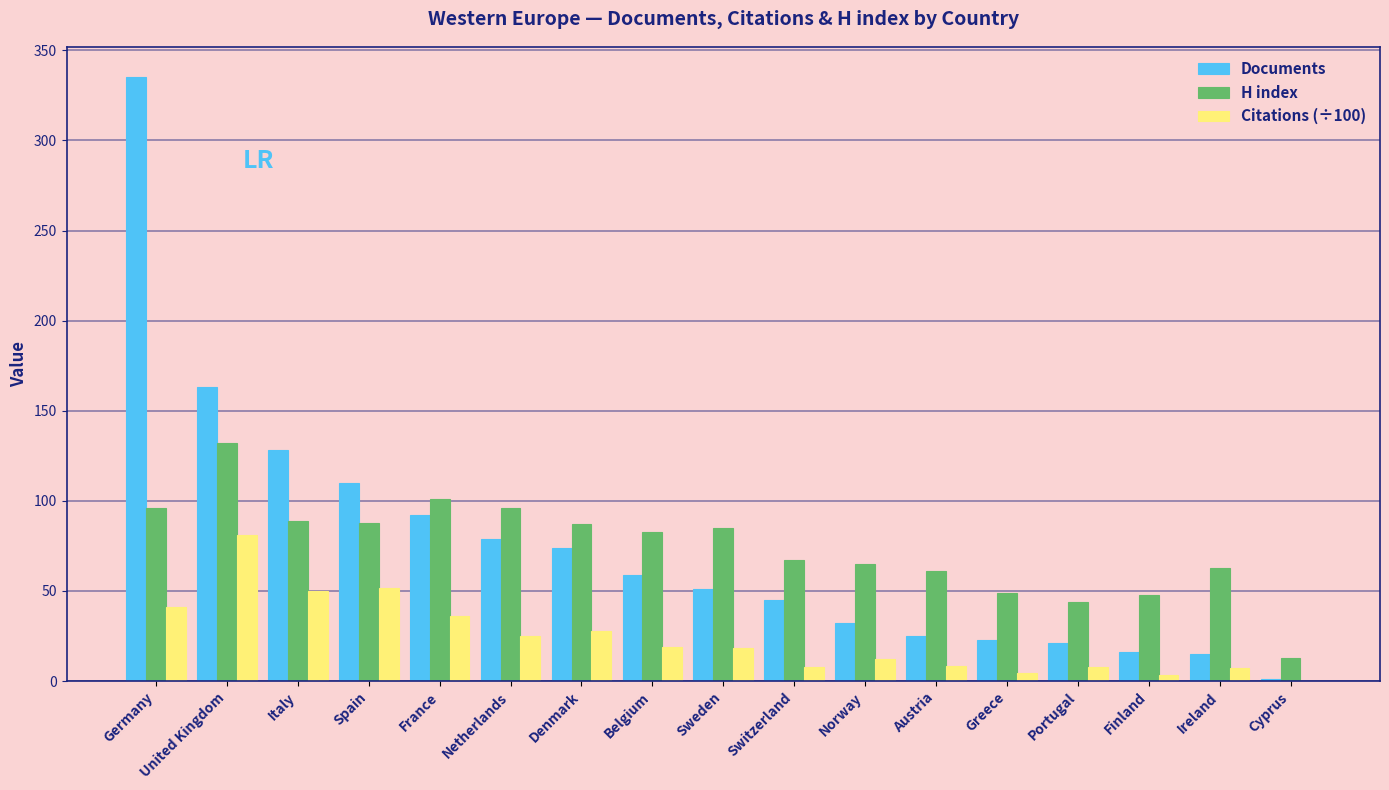

Which series changed the most between Spain and Austria?

Documents